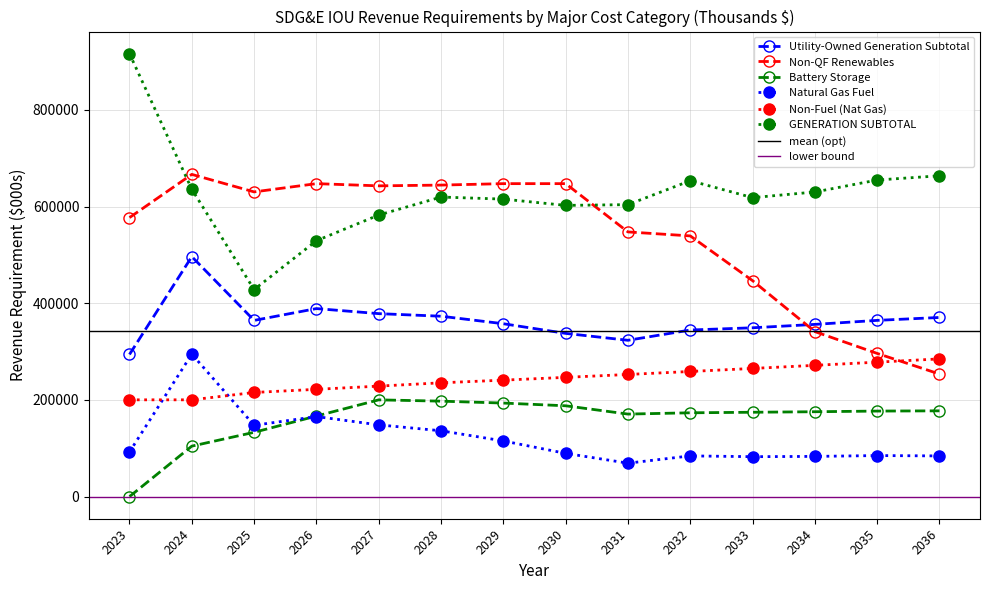

At 2030, list the series in order from largest to smallest.

Non-QF Renewables, GENERATION SUBTOTAL, Utility-Owned Generation Subtotal, Non-Fuel (Nat Gas), Battery Storage, Natural Gas Fuel